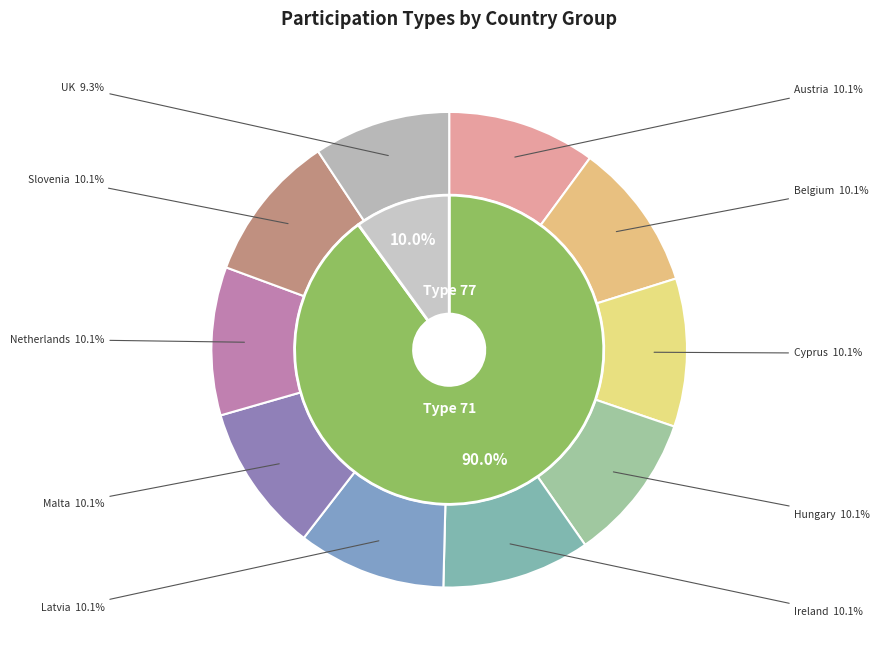

Is it true that Hungary is 16% of the pie?

False